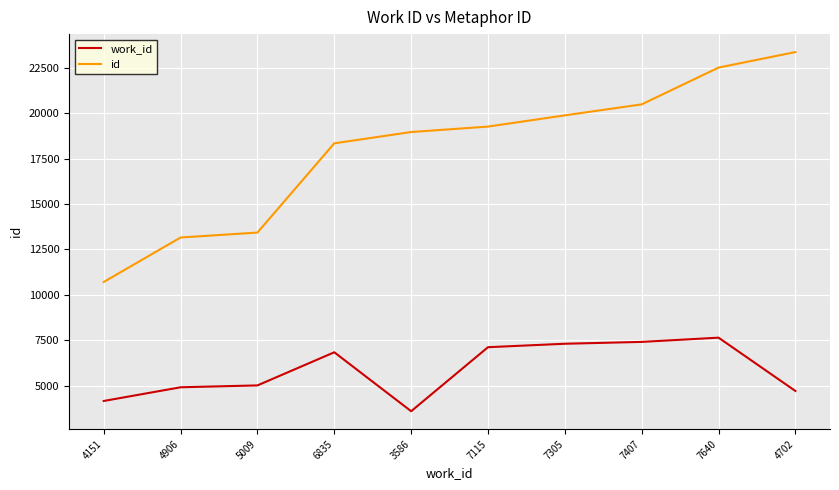

What is the greatest value displayed?

23381